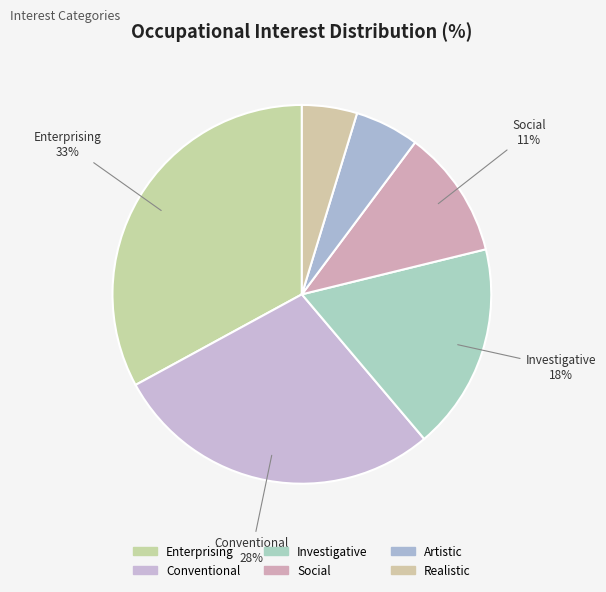

What is the smallest slice in the pie chart?

Realistic